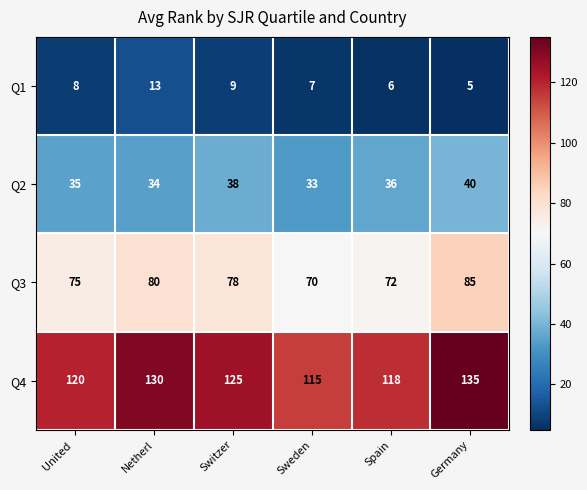

The value of Q4 at Netherl is 130. True or false?

True